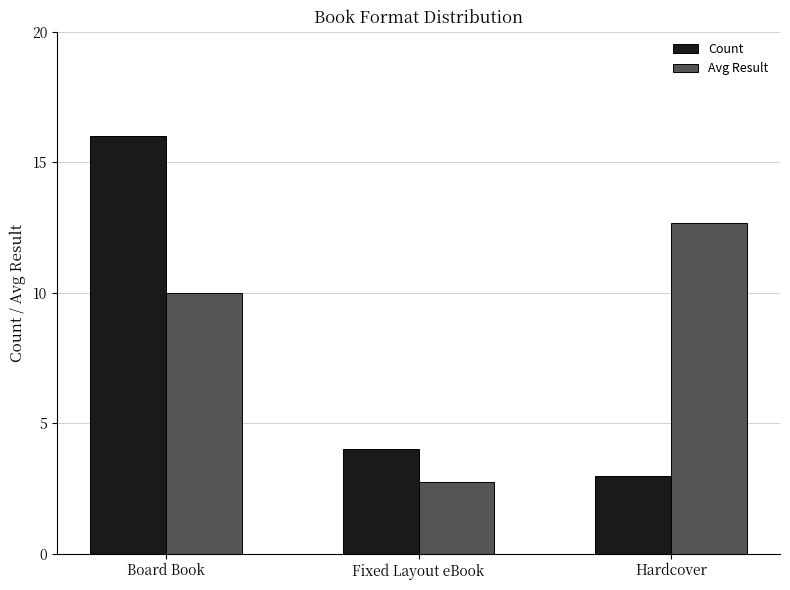

What is the sum of all Avg Result values?

25.4